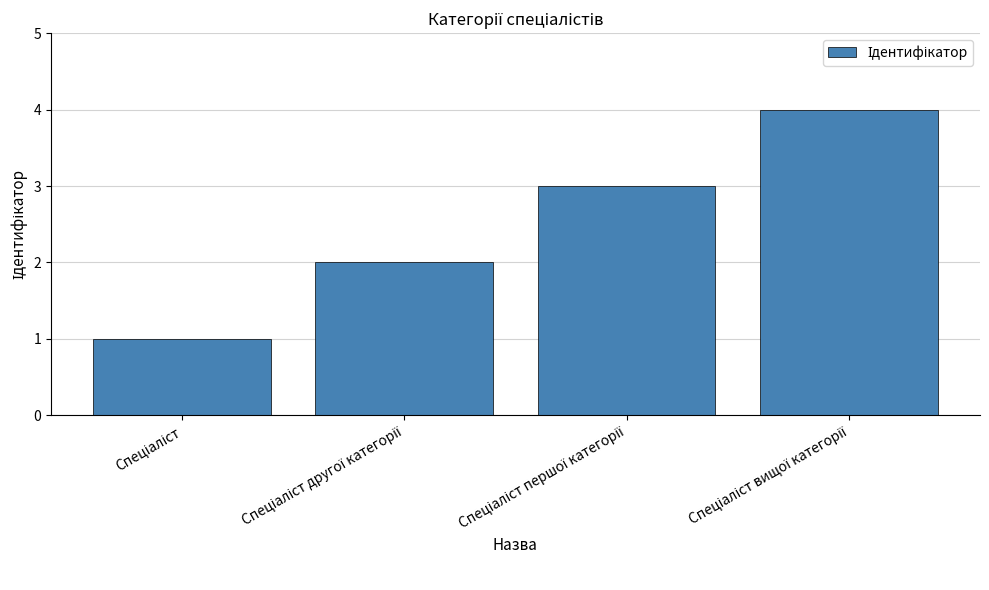

What is the greatest value displayed?

4